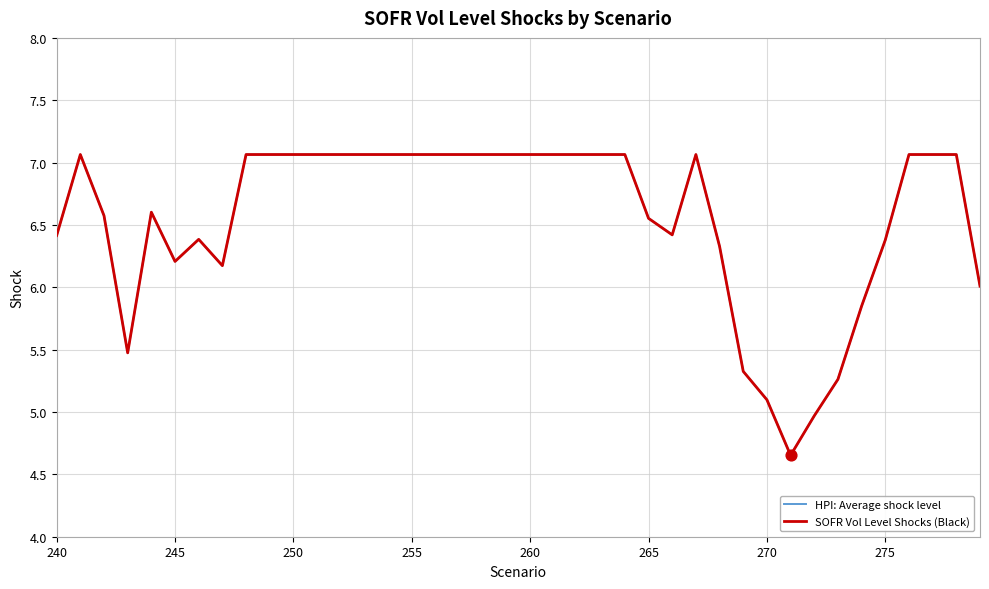

Does the chart have visible grid lines?

Yes